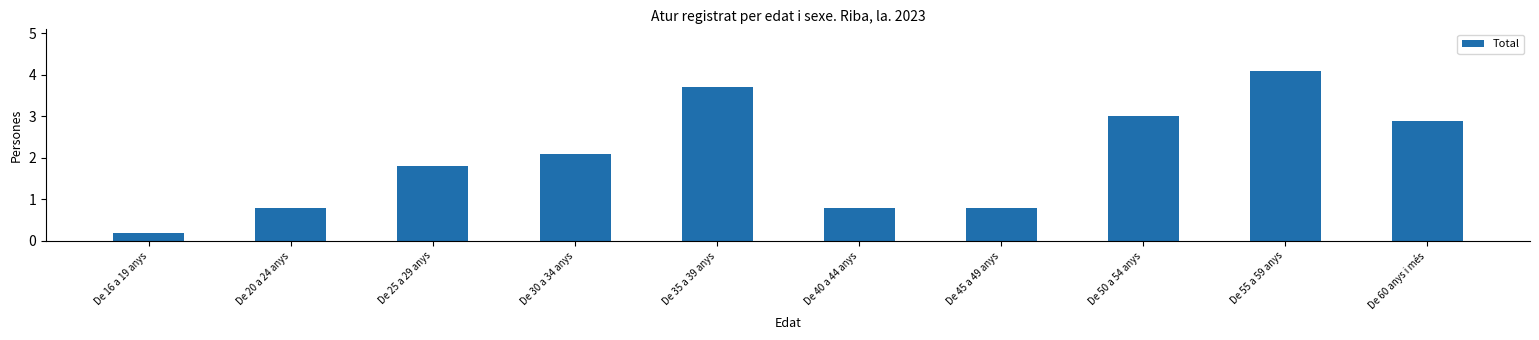

At which category does the chart reach its peak across all series?

De 55 a 59 anys